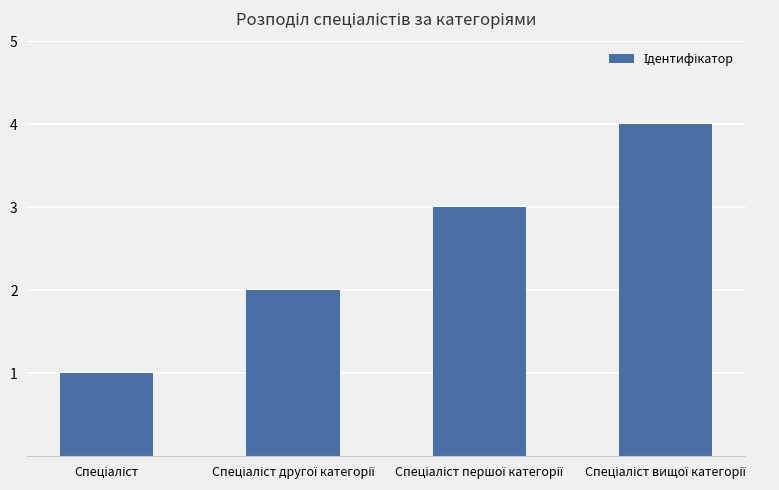

Does the chart contain stacked bars?

No